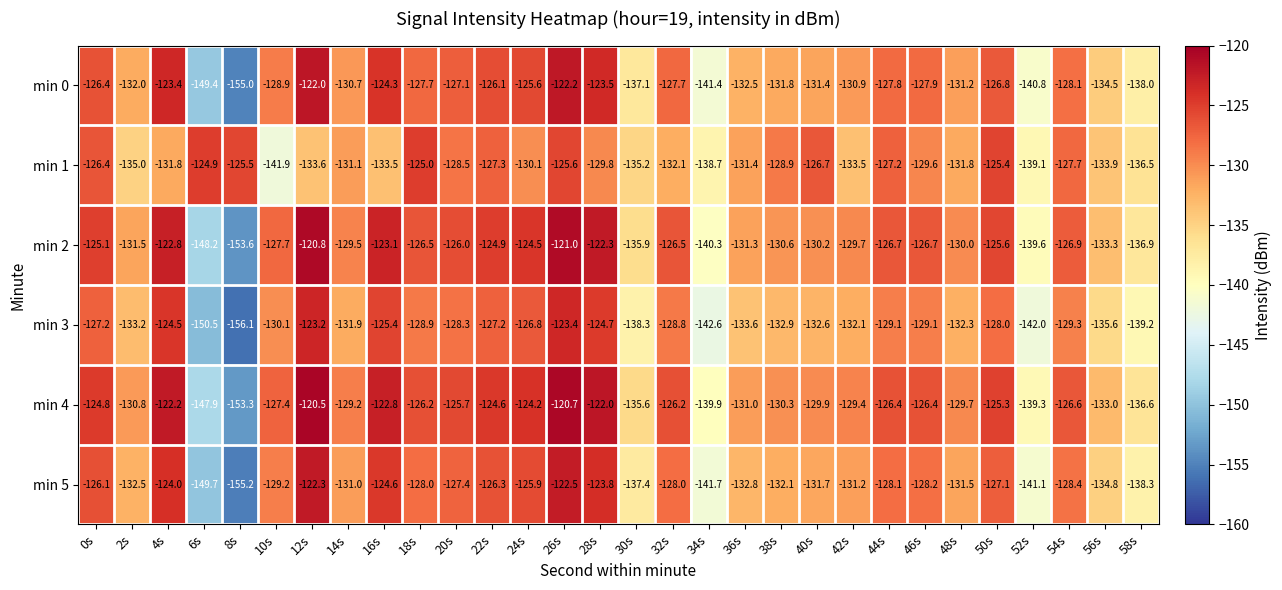

At which category does the chart reach its peak across all series?

12s